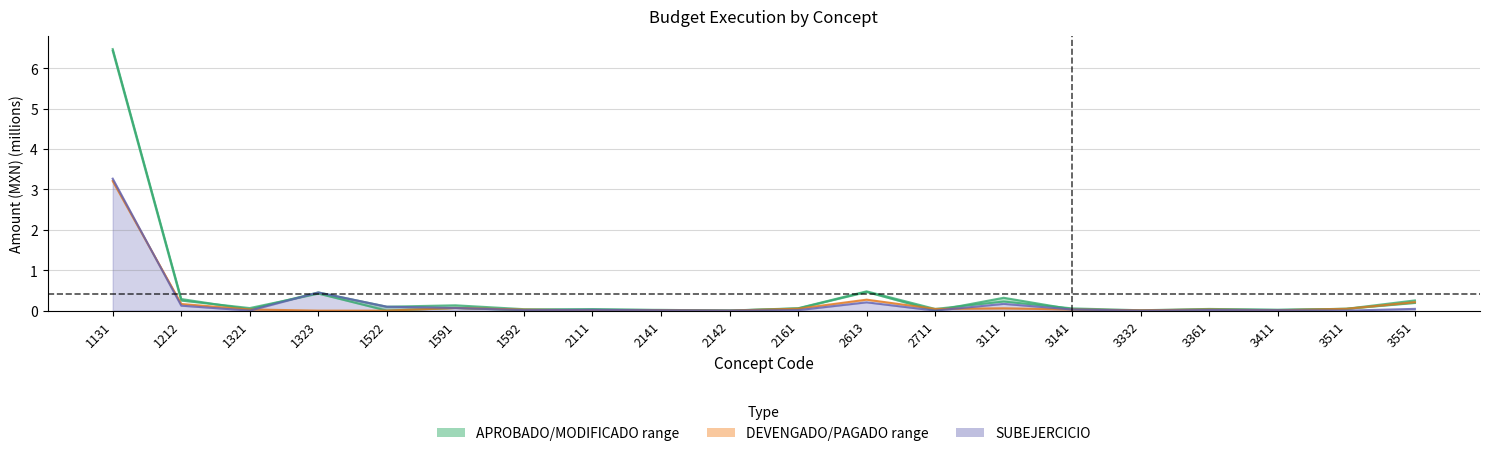

Where do DEVENGADO and PAGADO first cross each other?

1131 and 1212